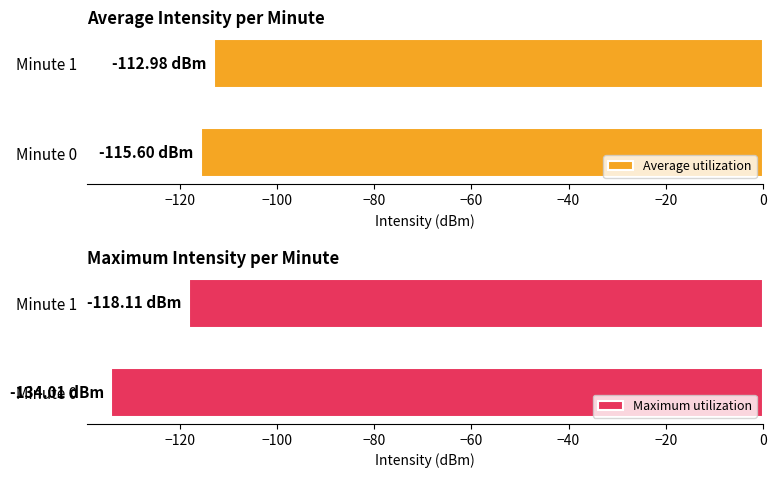

What is the sum of all Maximum utilization values?

-252.1